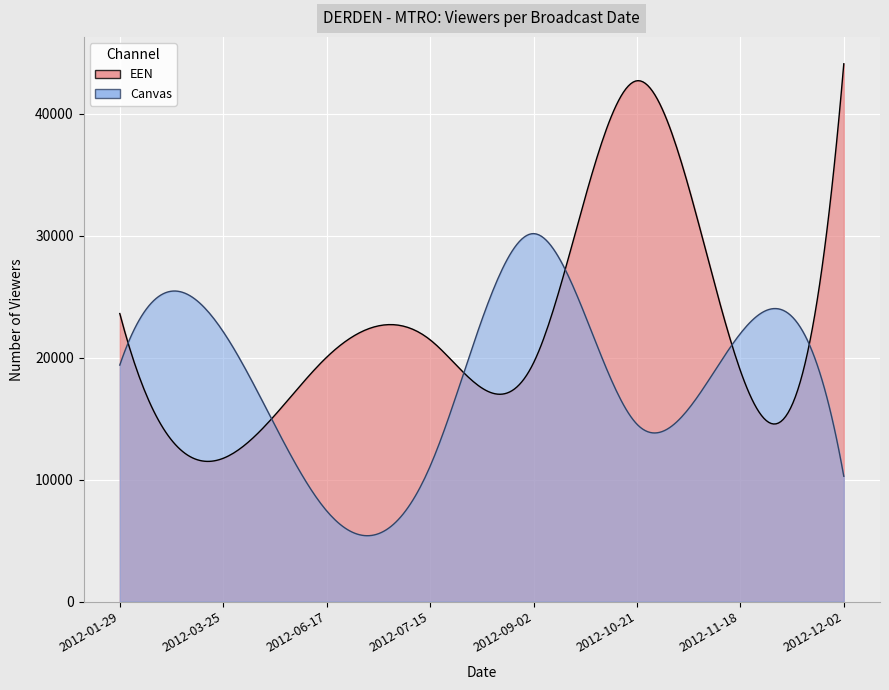

What is the difference between the second highest and minimum values in the EEN series?

30973